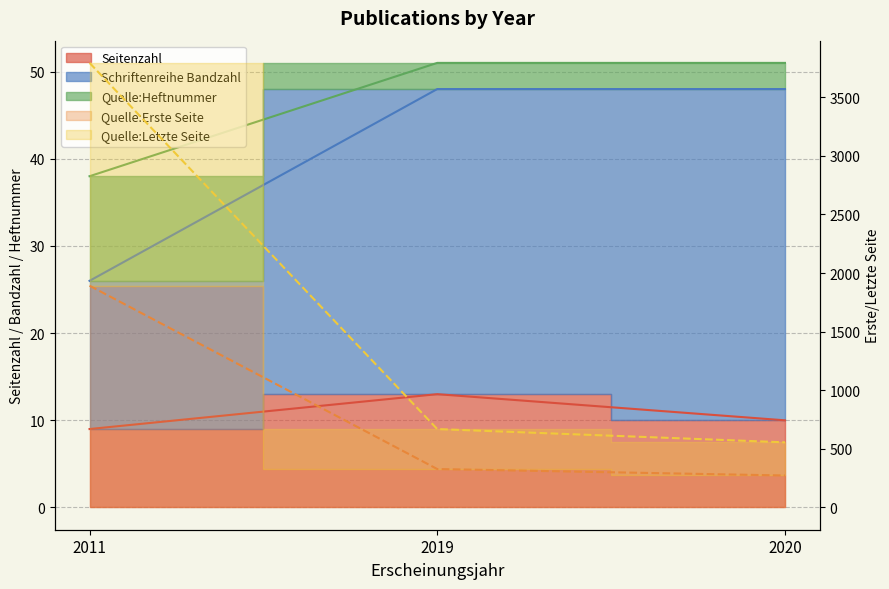

How many lines are shown in the chart?

5